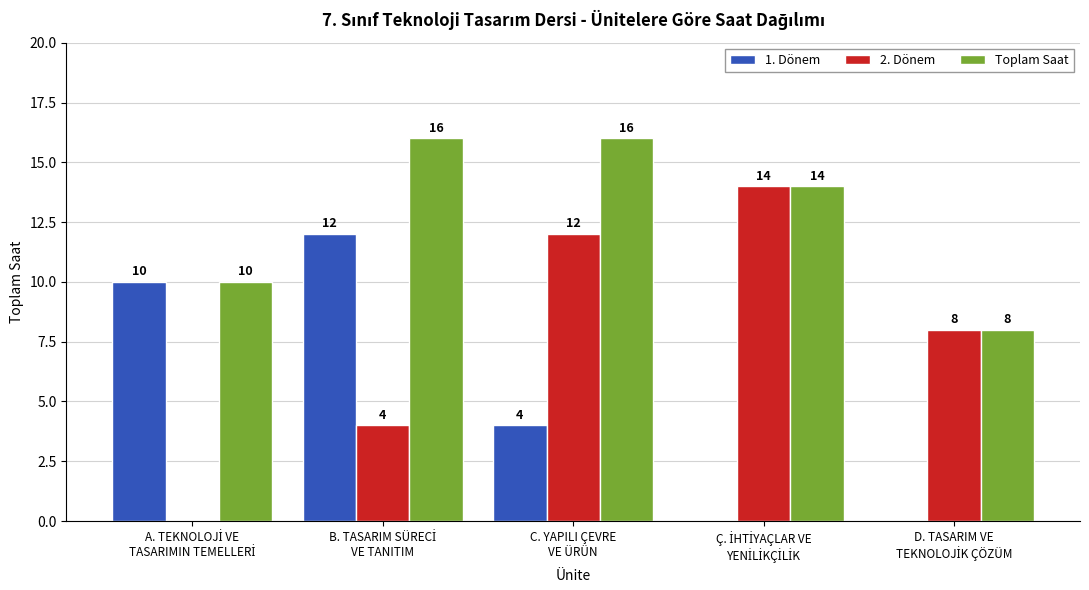

What is the highest value of the Toplam Saat series?

16